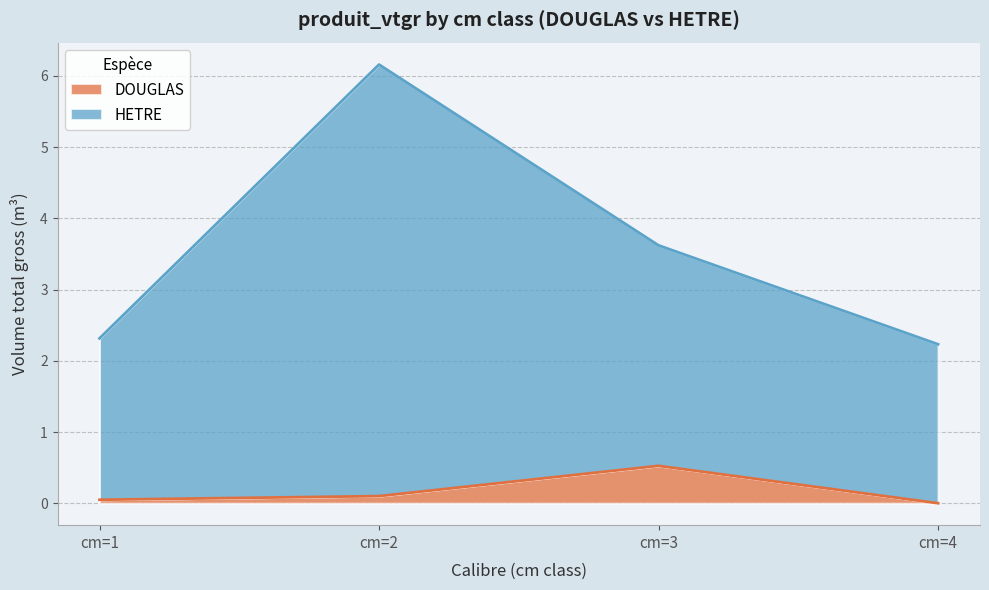

What is the average value of the DOUGLAS series?

0.2